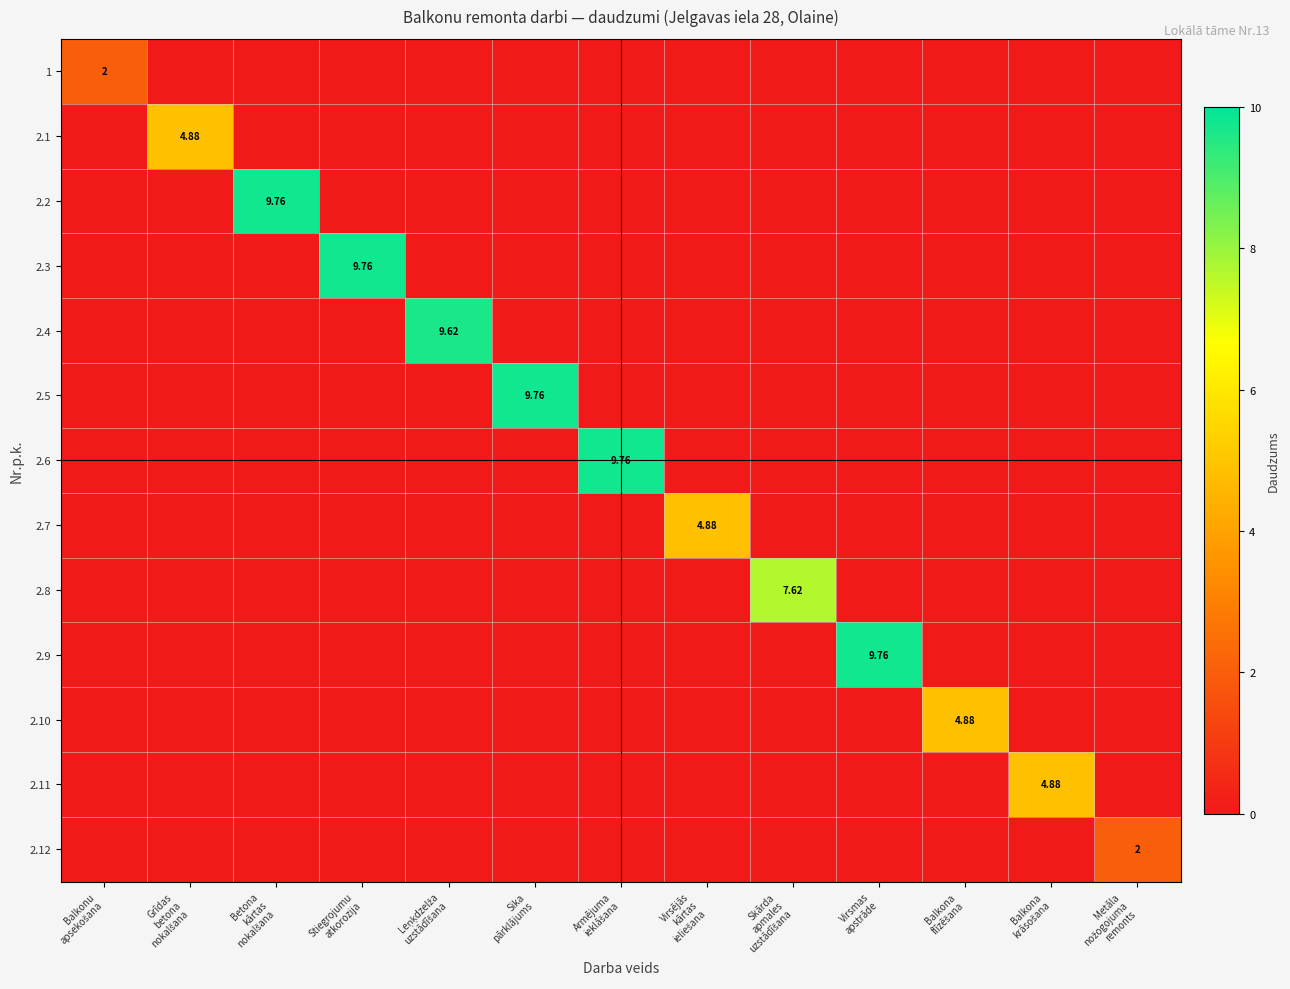

Which series changed the most between Leņķdzelža uzstādīšana and Sika pārklājums?

2.5